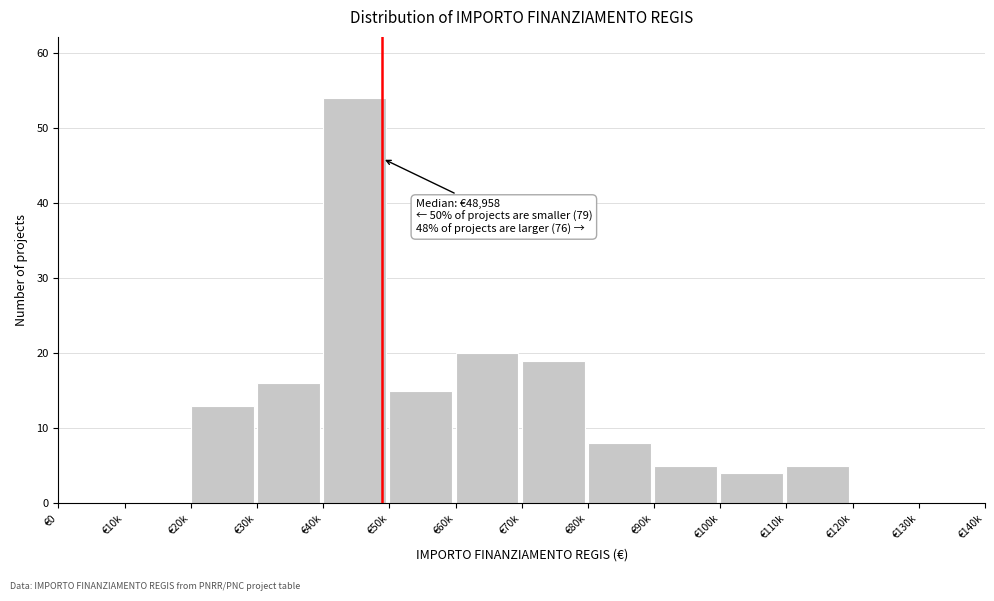

Reading right to left, extract all data points from this chart.

€130k=0	€120k=0	€110k=5	€100k=4	€90k=5	€80k=8	€70k=19	€60k=20	€50k=15	€40k=54	€30k=16	€20k=13	€10k=0	€0=0